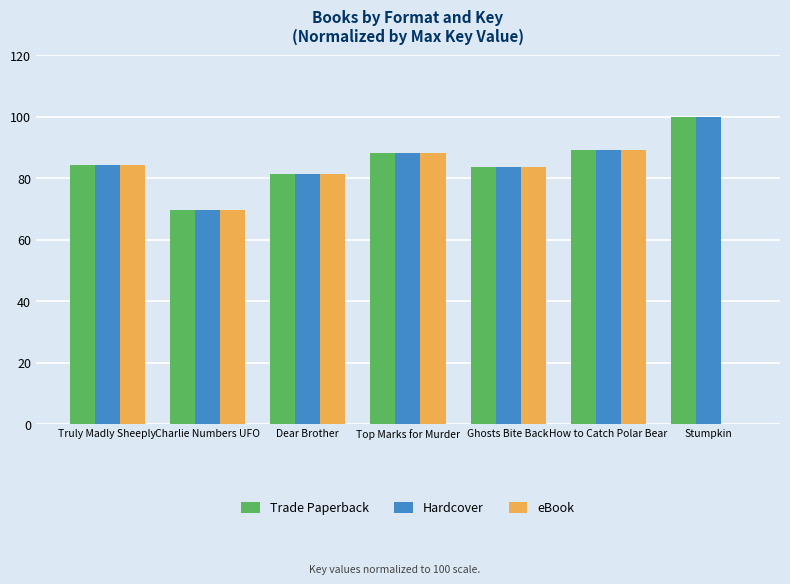

Is the value of Trade Paperback at How to Catch Polar Bear greater than the value of eBook at Stumpkin?

Yes